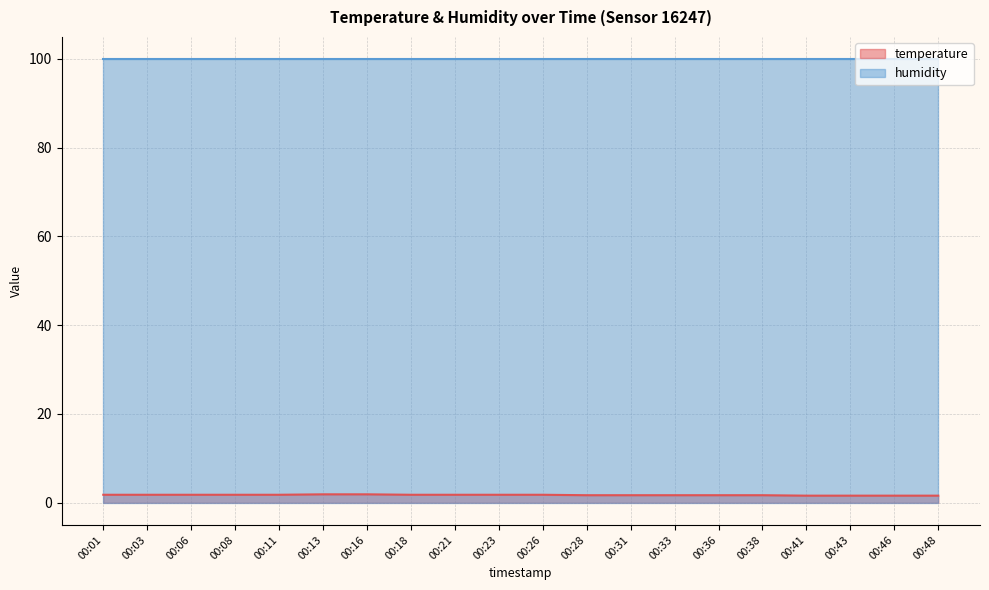

Is it true that the value at 00:26 is 1.0?

False